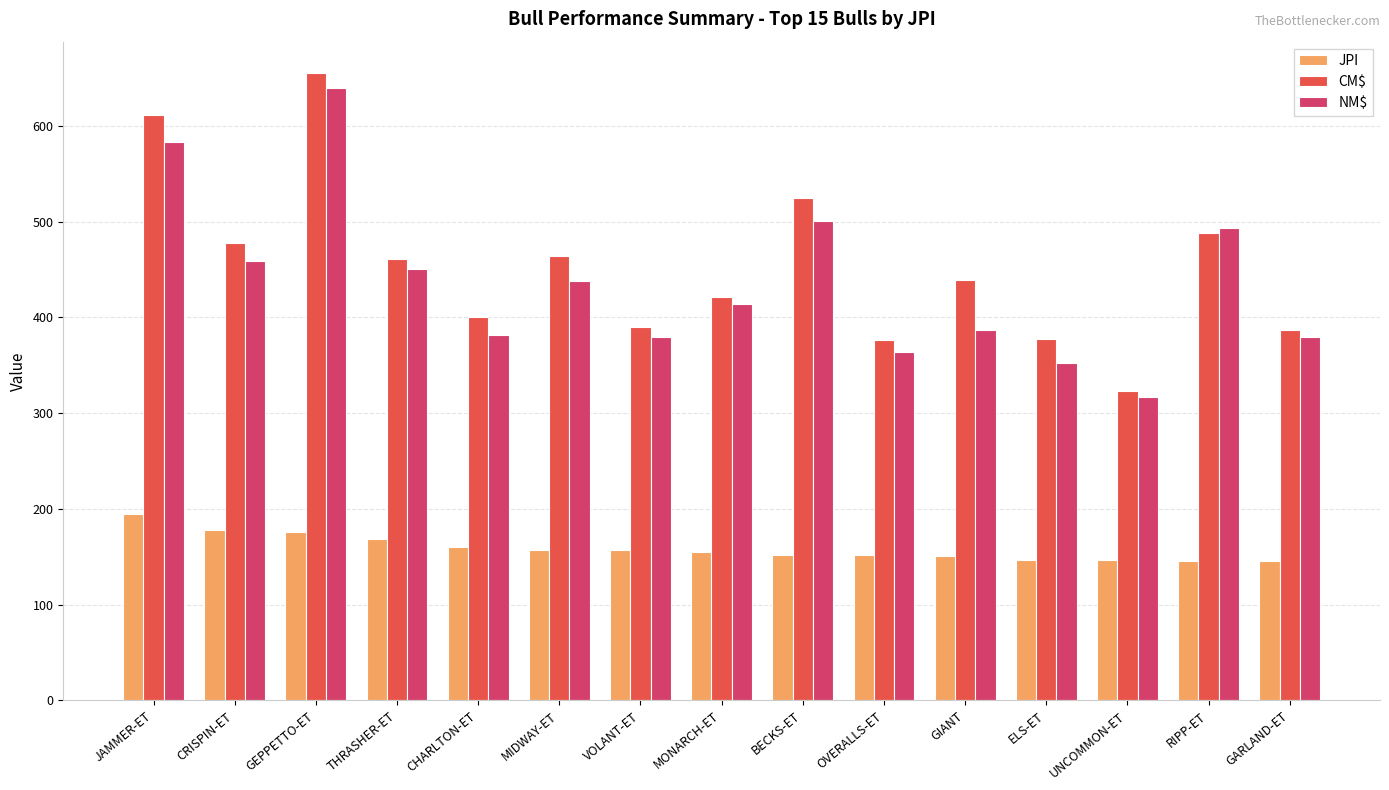

What position from the left is CRISPIN-ET?

2